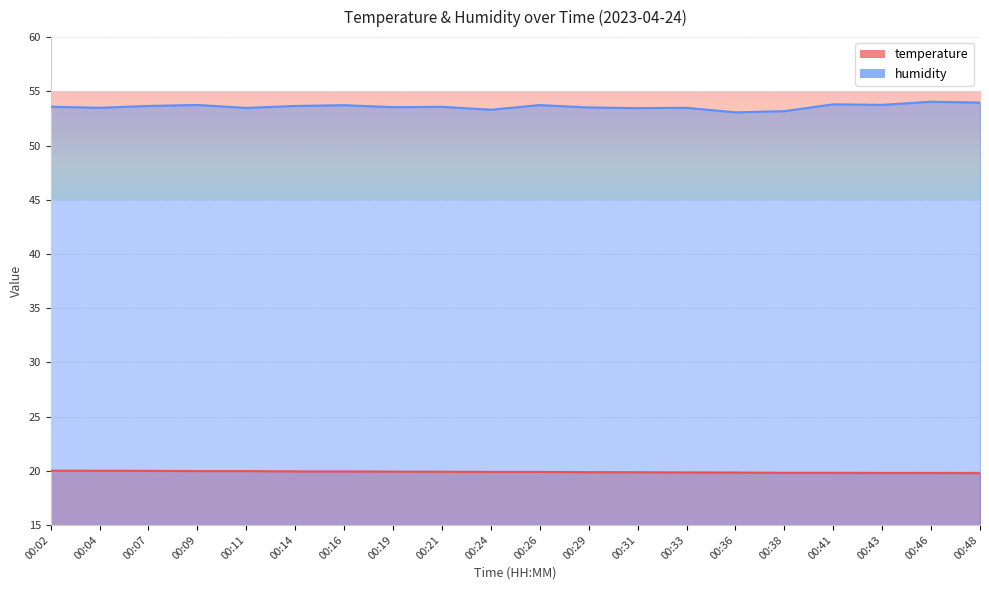

Where is the first local minimum for humidity?

00:04